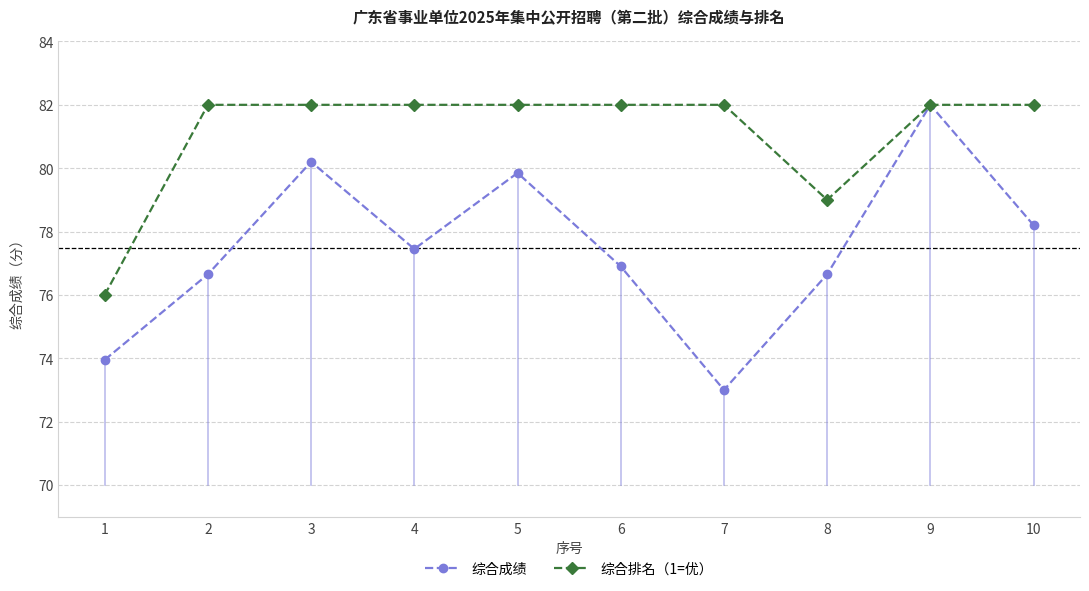

What is the difference between the highest and lowest values at 3?

1.8